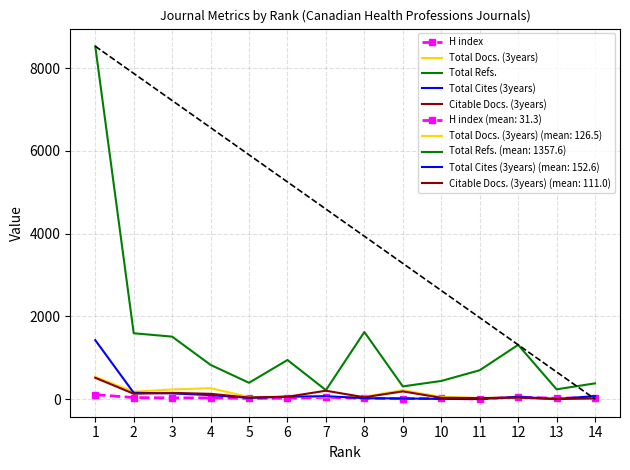

What is the maximum value shown in the chart?

8532